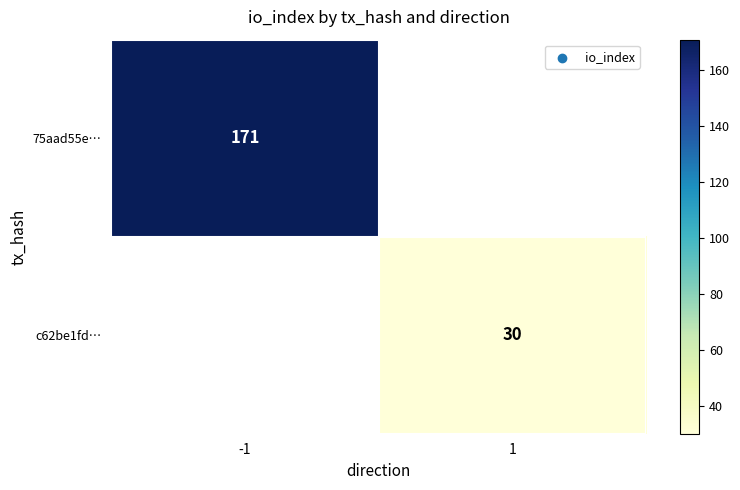

Is it true that 75aad55e… equals 117 at -1?

False